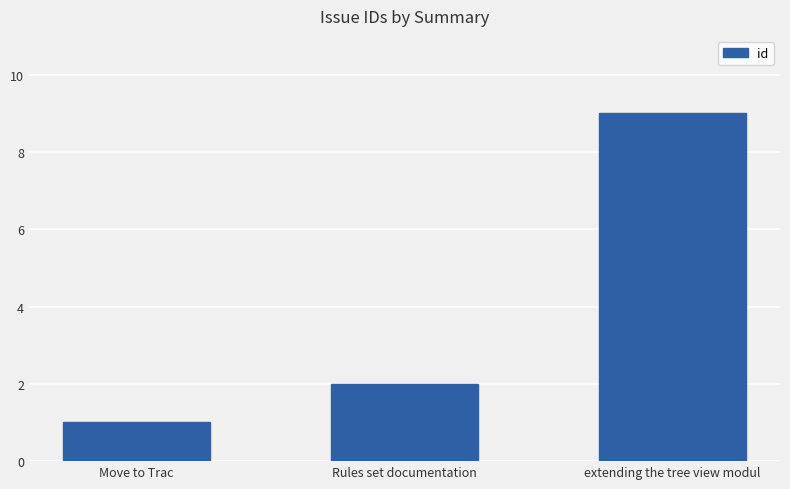

Reading right to left, what are all the values shown in this chart?

extending the tree view modul=9	Rules set documentation=2	Move to Trac=1